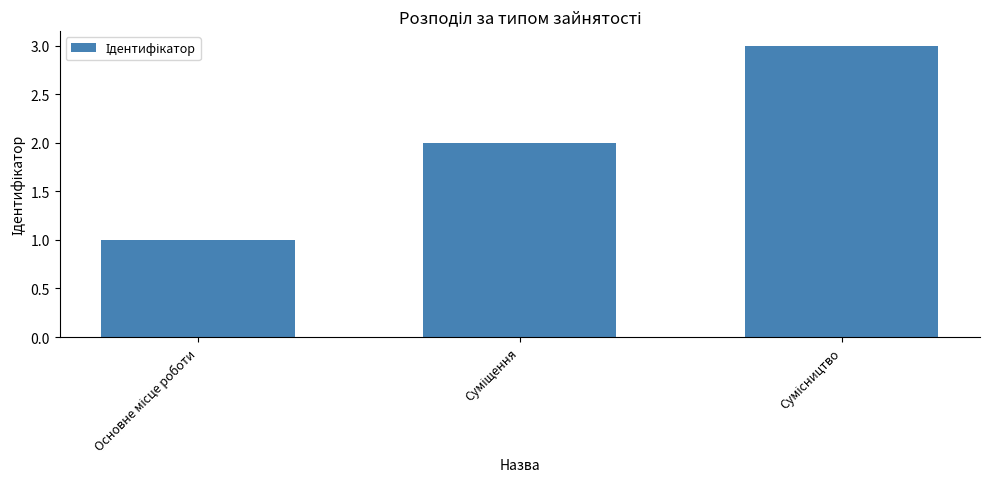

What is the maximum value shown in the chart?

3